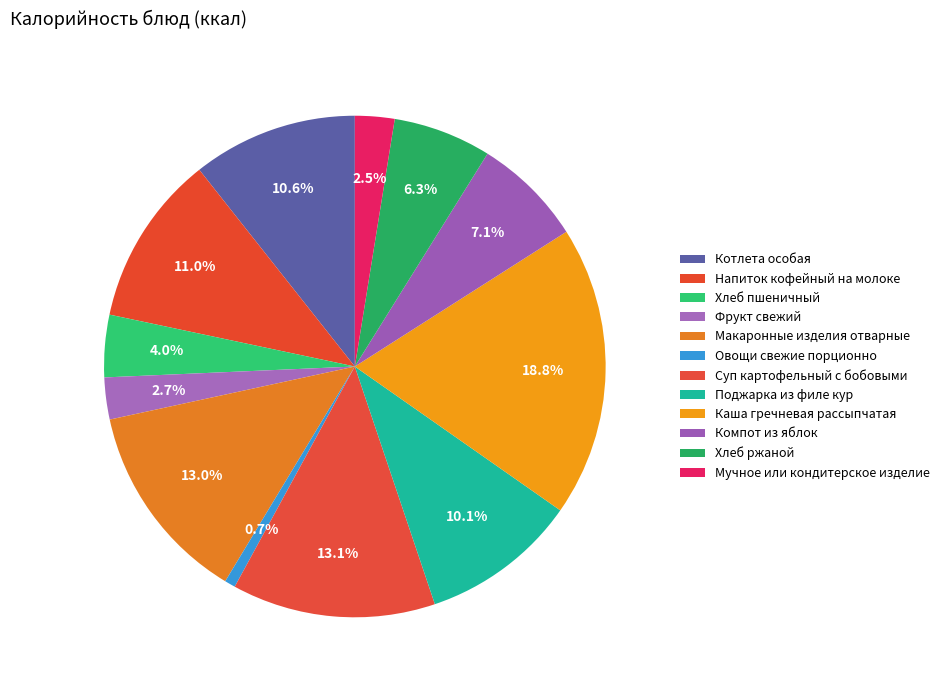

Does Макаронные изделия отварные represent more than half of the total?

No